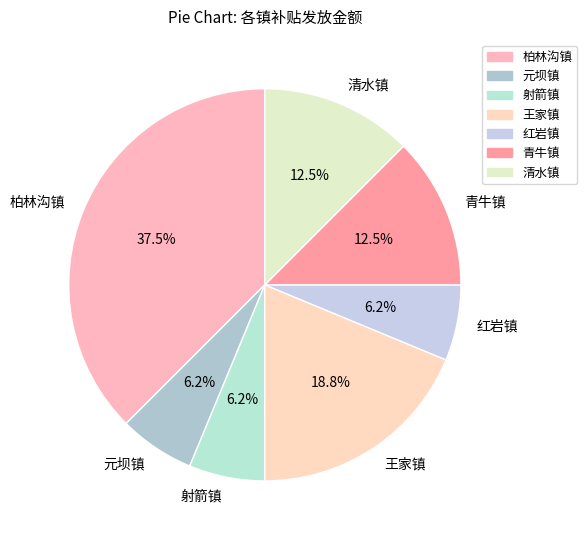

To the nearest percent, what is the average slice percentage?

14%